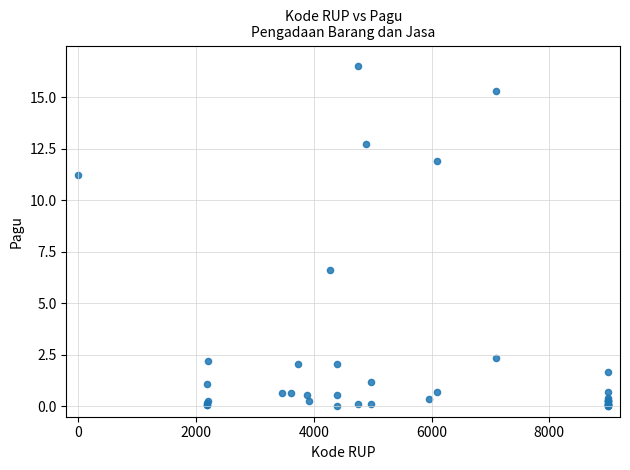

What Y value in the scatter plot is closest to 8?

6.6